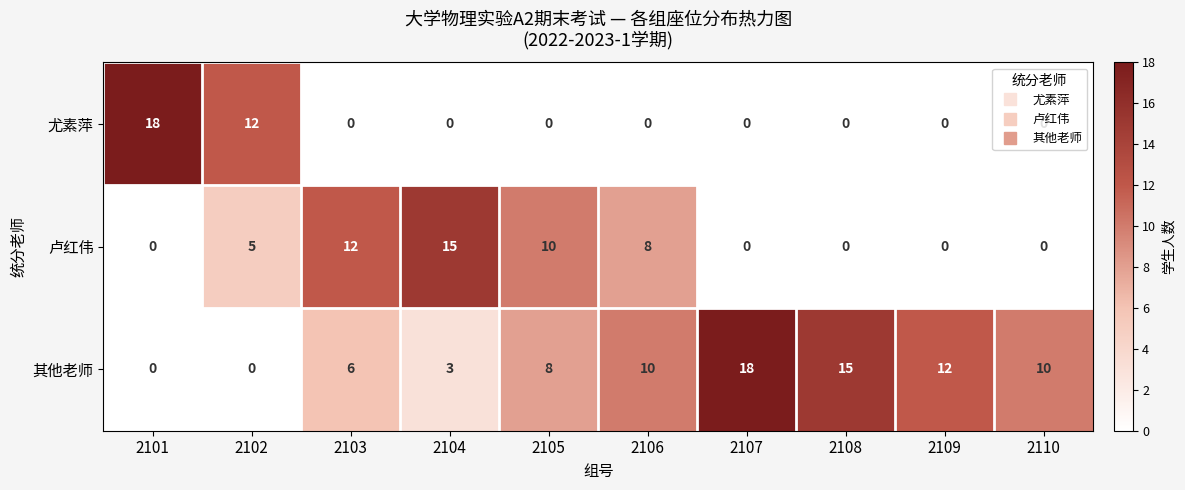

Count the 其他老师 values in the range 3 to 12.

6